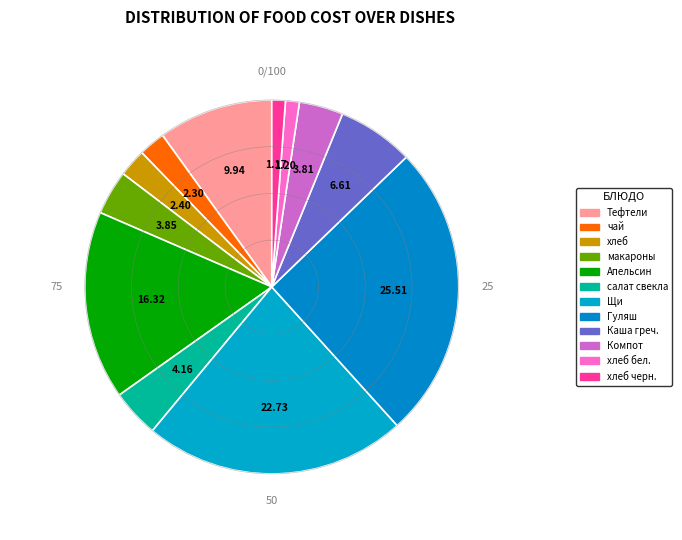

Which slice is the largest?

Гуляш